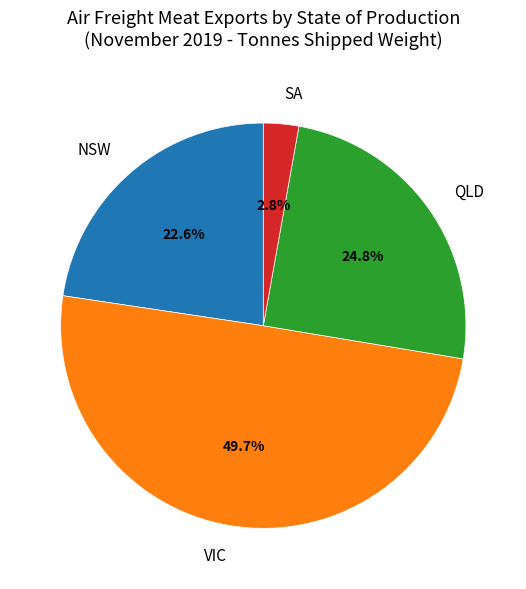

Between NSW and QLD, which is larger?

QLD